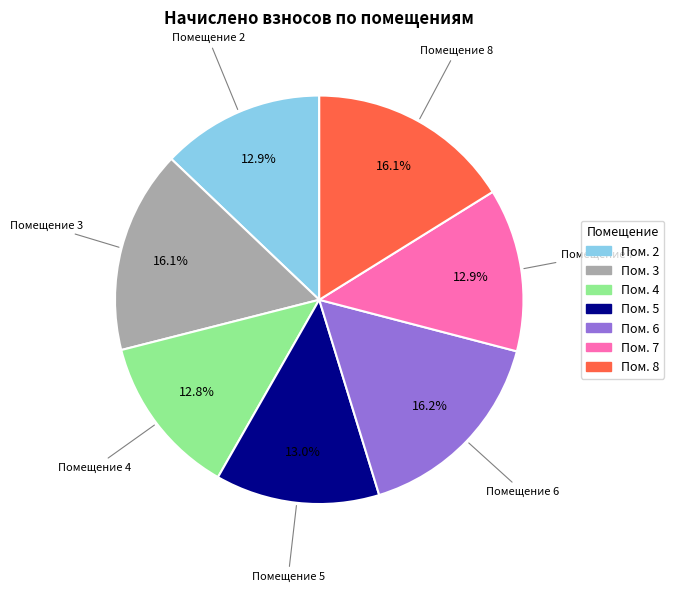

How many segments does this pie chart have?

7